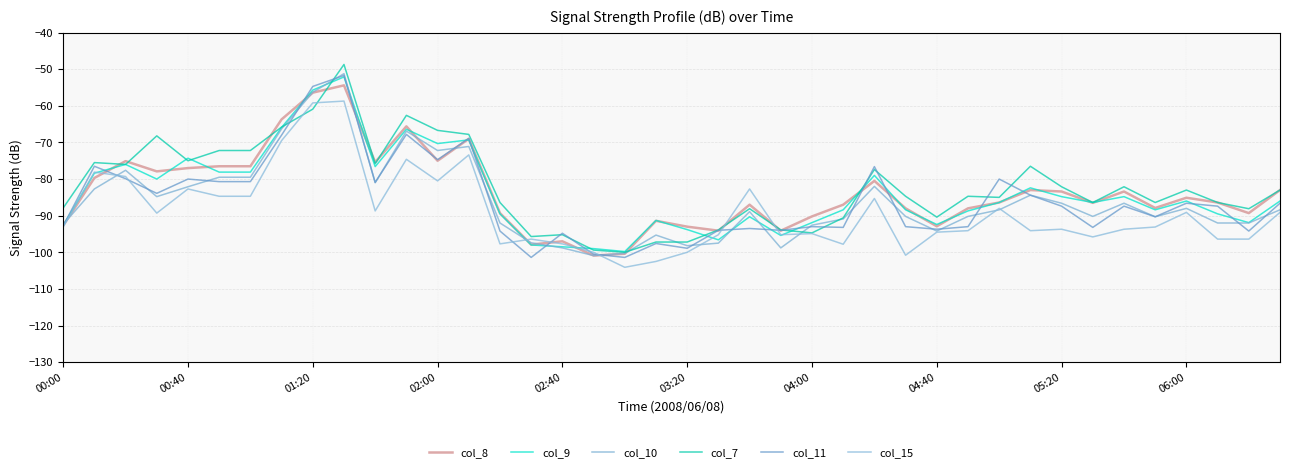

What are all the series names shown in the legend?

col_8, col_9, col_10, col_7, col_11, col_15